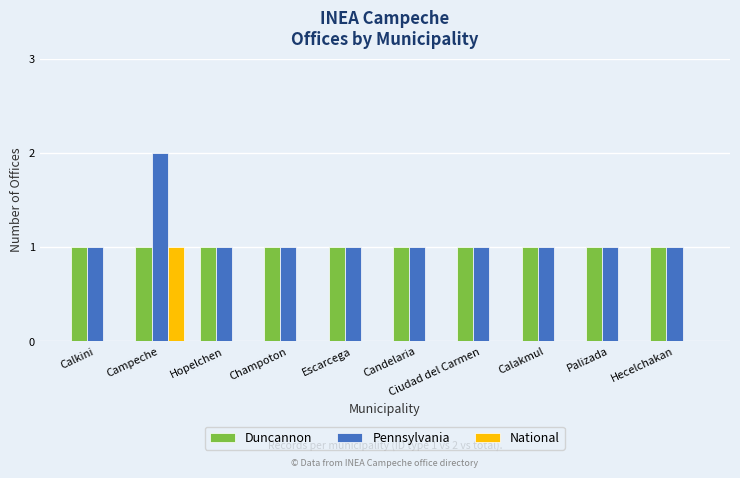

The value of Pennsylvania at Champoton is 1. True or false?

True